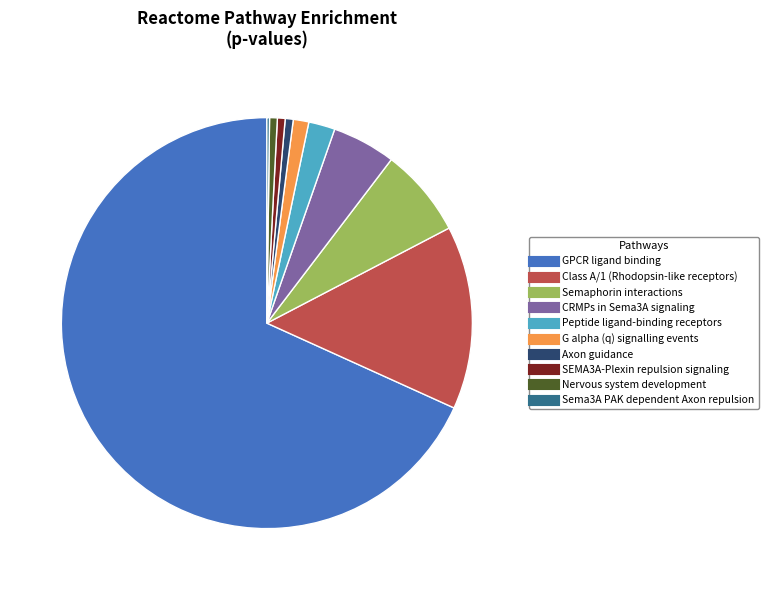

Is it true that Axon guidance is 1% of the pie?

True